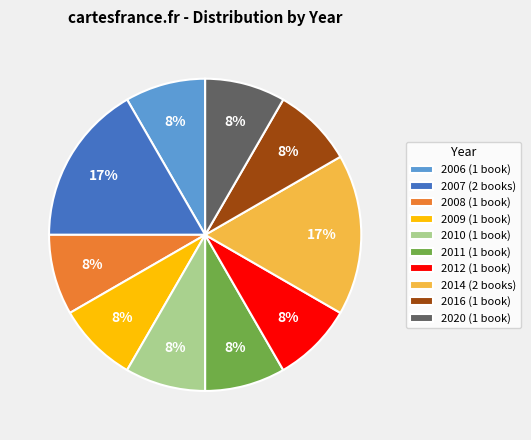

Is there any slice that represents more than half of the pie?

No